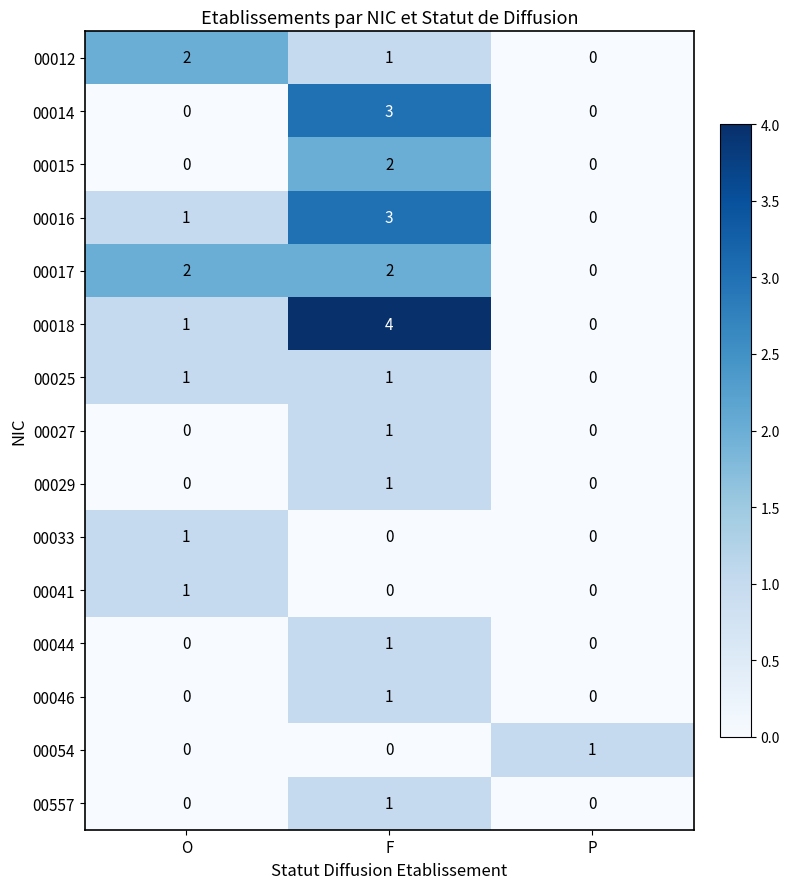

Count the 00025 values in the range 0 to 1.

3